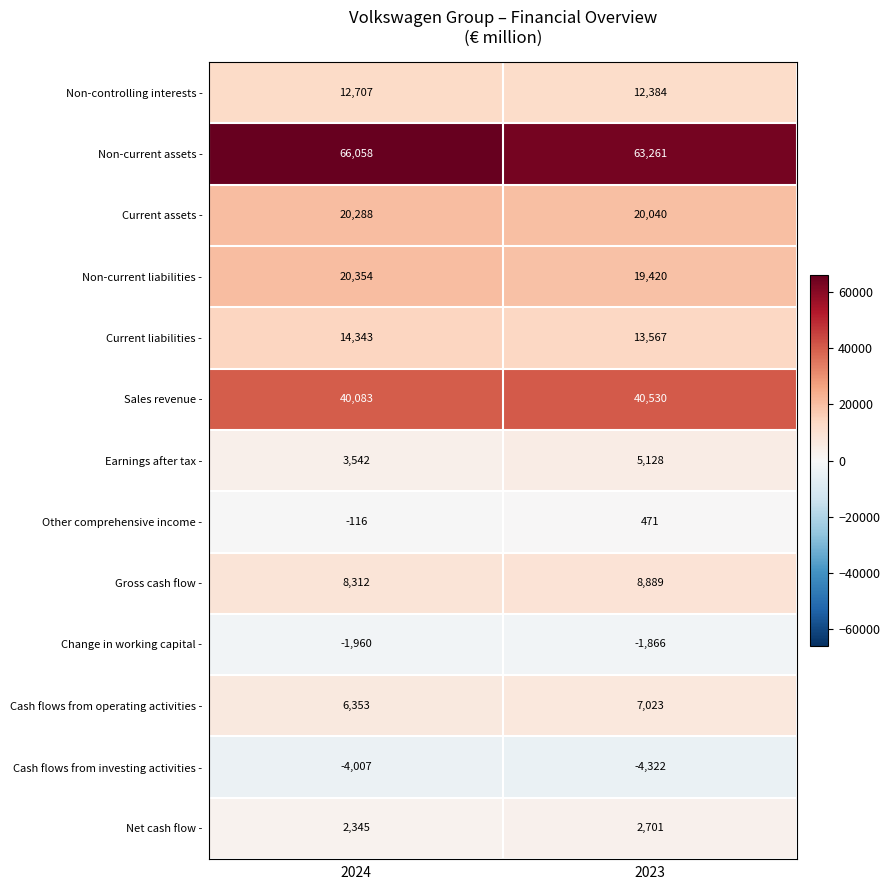

Where is Non-controlling interests - nearest to the value 12545?

2023